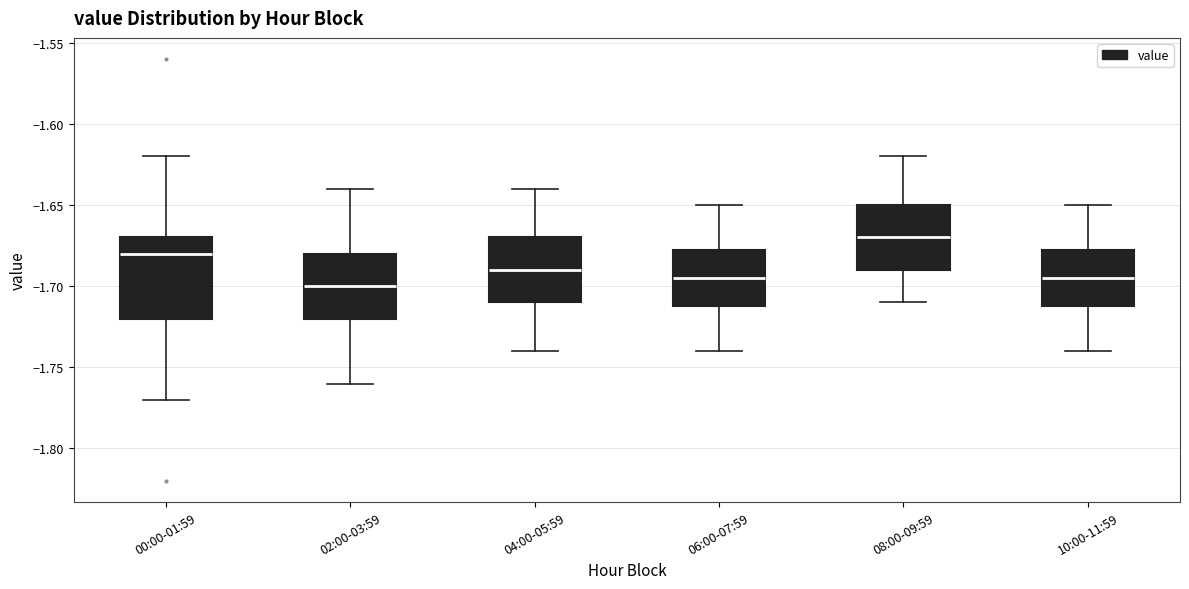

Which box has the lowest median line?

02:00-03:59